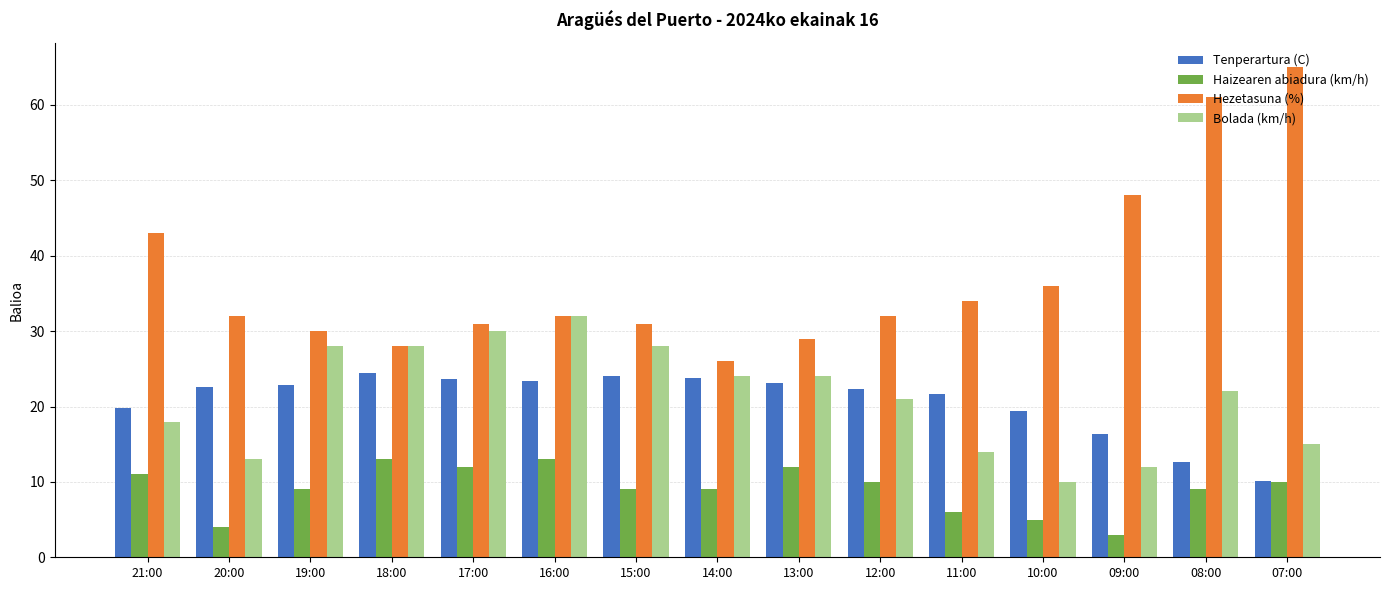

Between 20:00 and 07:00, which series saw the biggest shift?

Hezetasuna (%)